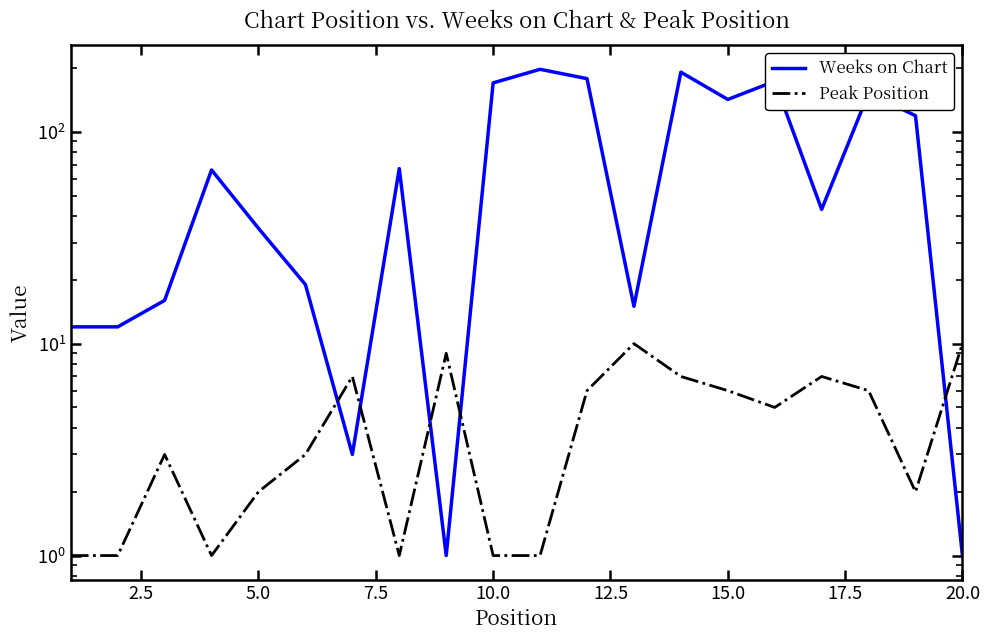

True or false: Peak Position has a value of 5 at 12.5.

False